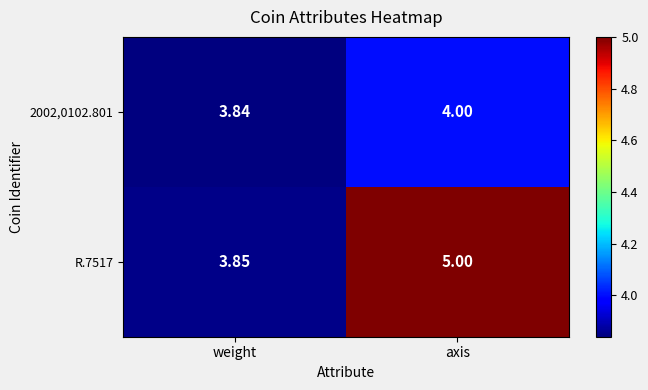

How many values in the R.7517 series are below 5?

1